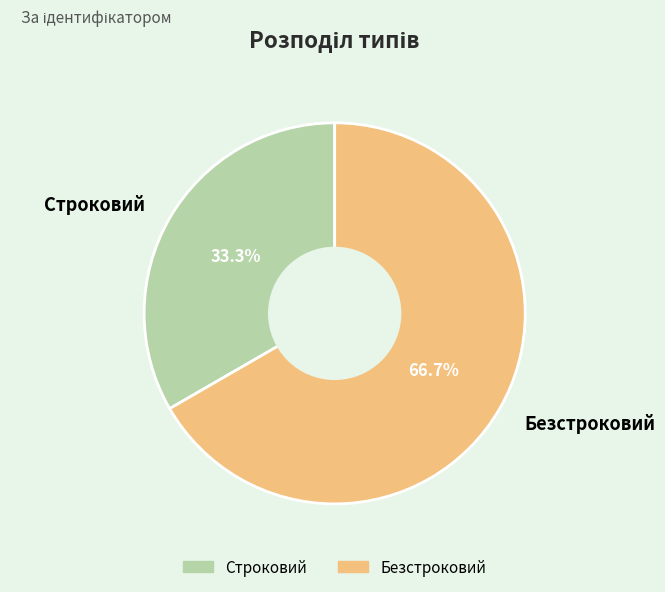

Rank the categories by value from highest to lowest.

Безстроковий, Строковий